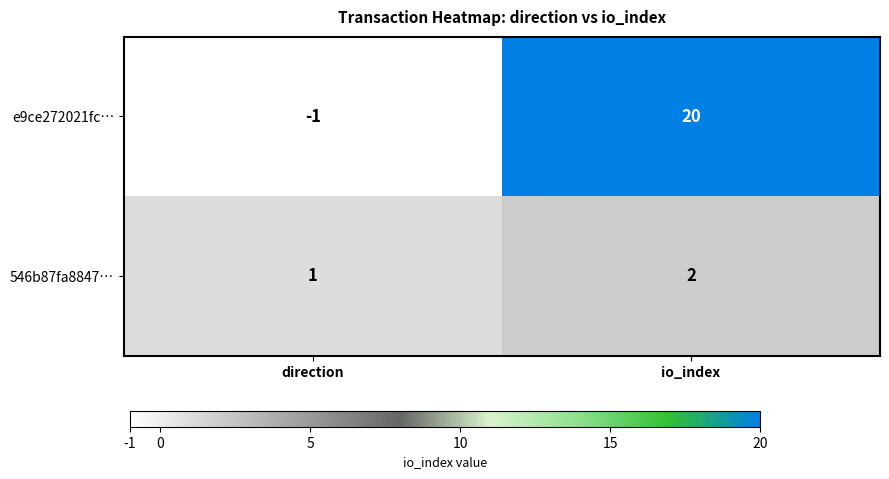

Which series has the largest total across all categories?

e9ce272021fc…